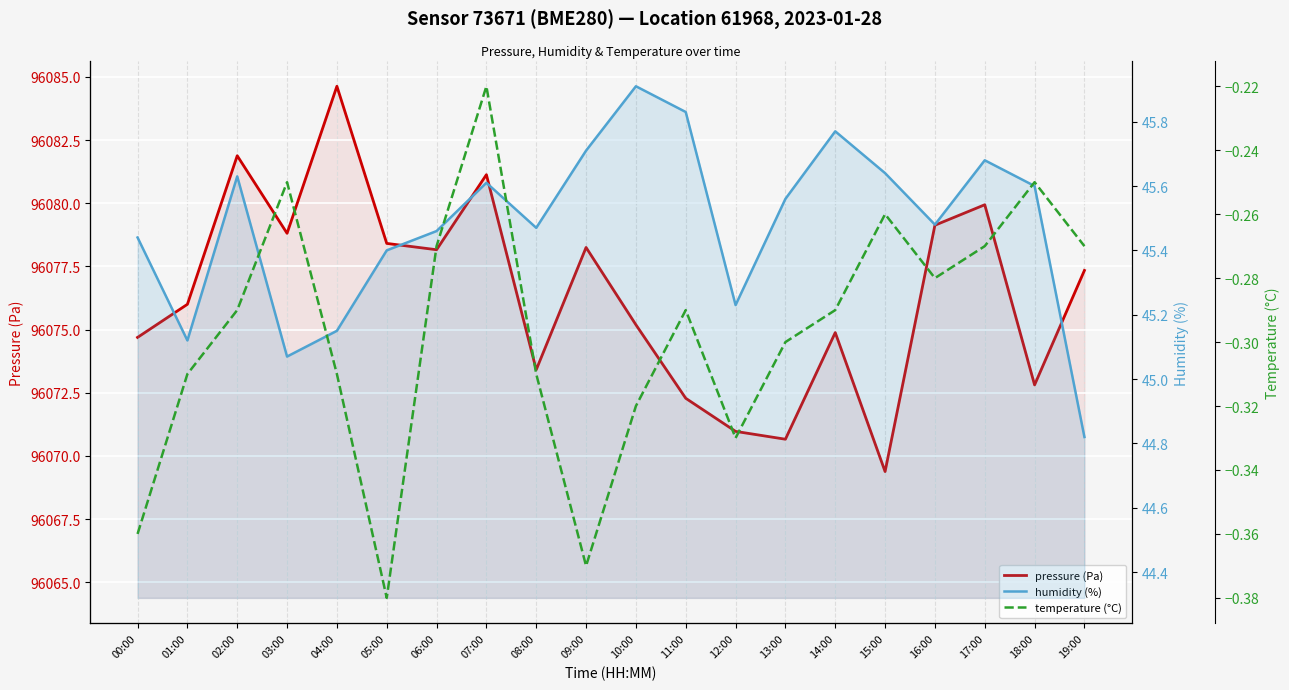

Rank the series by their maximum value, from highest to lowest.

pressure (Pa), humidity (%), temperature (°C)